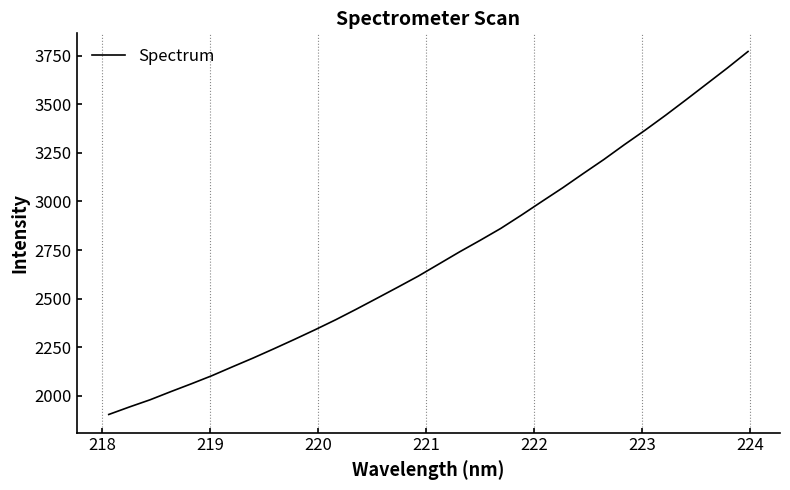

What is the difference between the maximum and minimum values?

1866.9